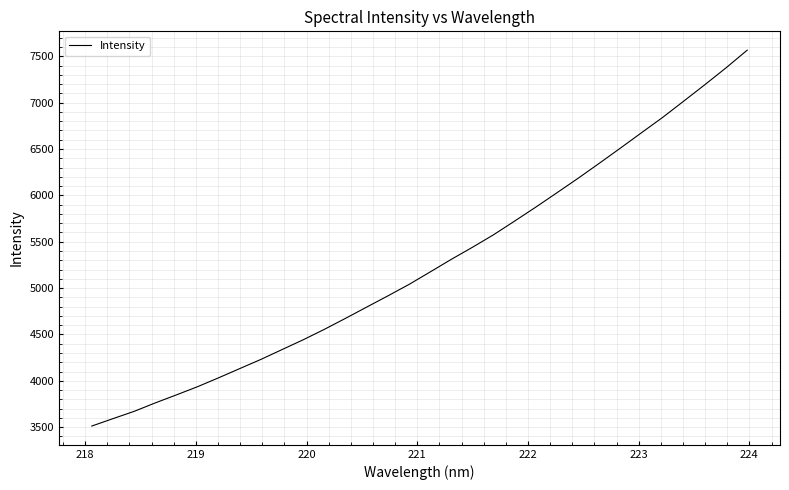

What is the difference between the maximum and minimum values?

4054.5